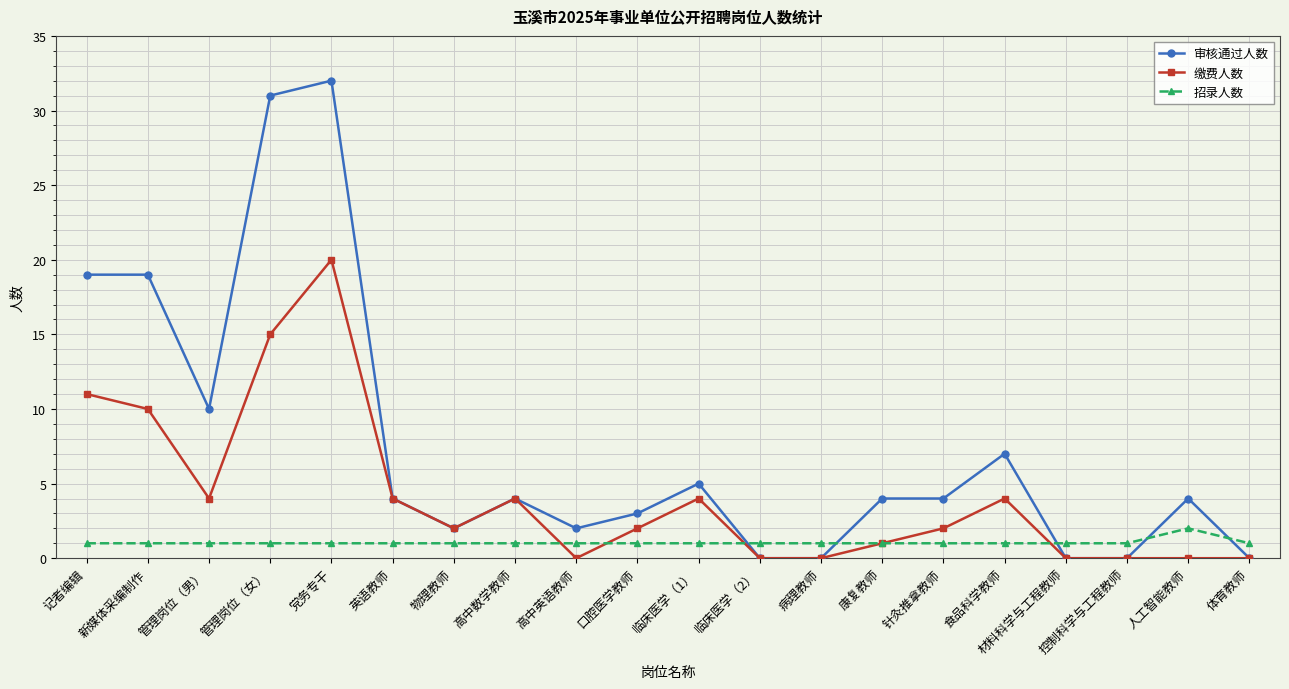

True or false: 缴费人数 and 招录人数 intersect in this chart.

True